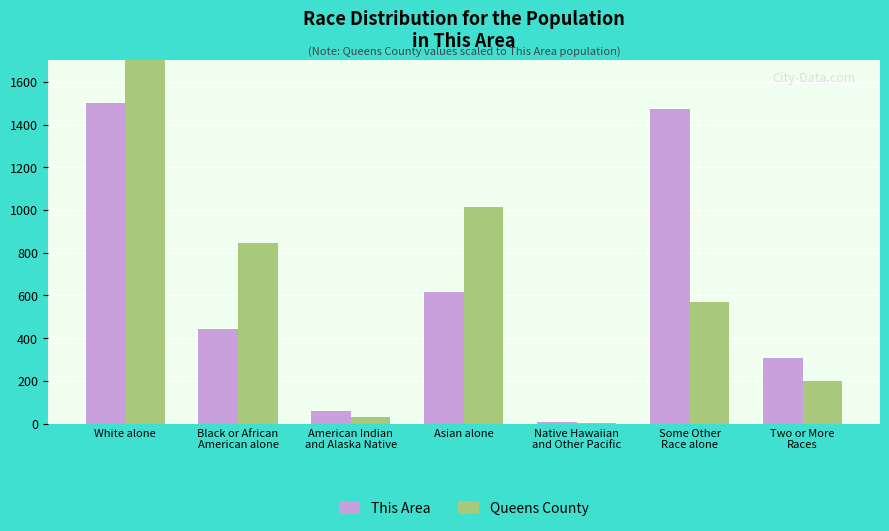

What is the difference between the maximum and second lowest values in the Queens County series?

1722.5